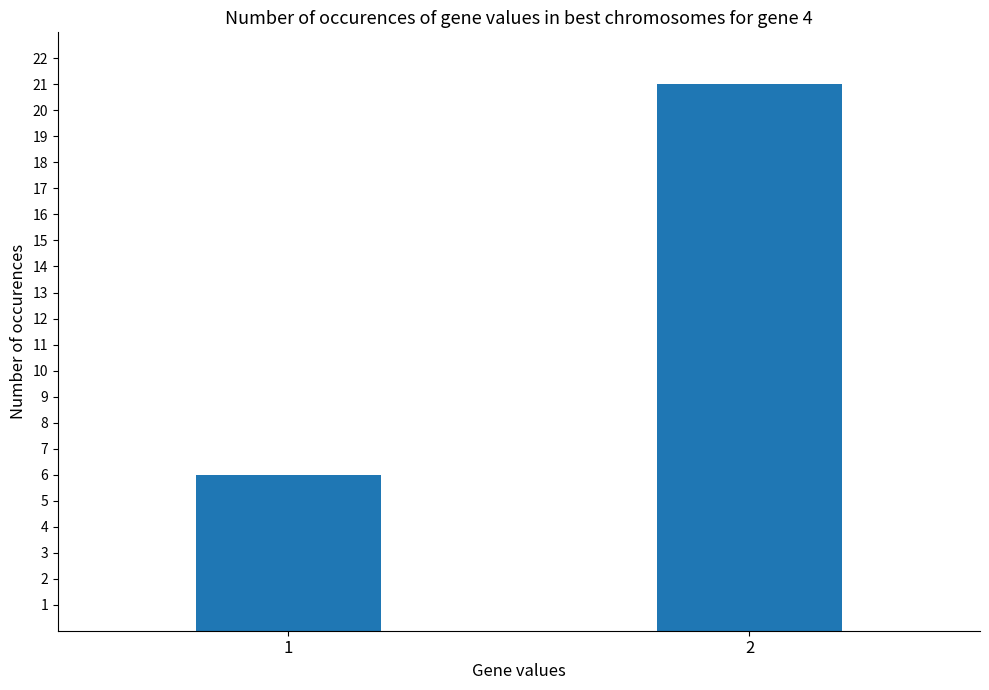

The value at 2 is 21. True or false?

True